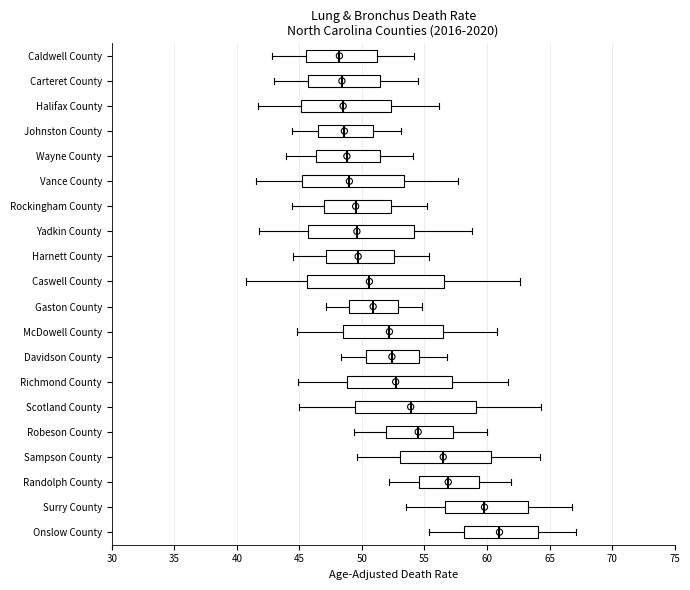

Where does the median line of the box for Johnston County sit on the x-axis? The values are not printed on the chart, so give them approximately, as read against the axis.

48.5